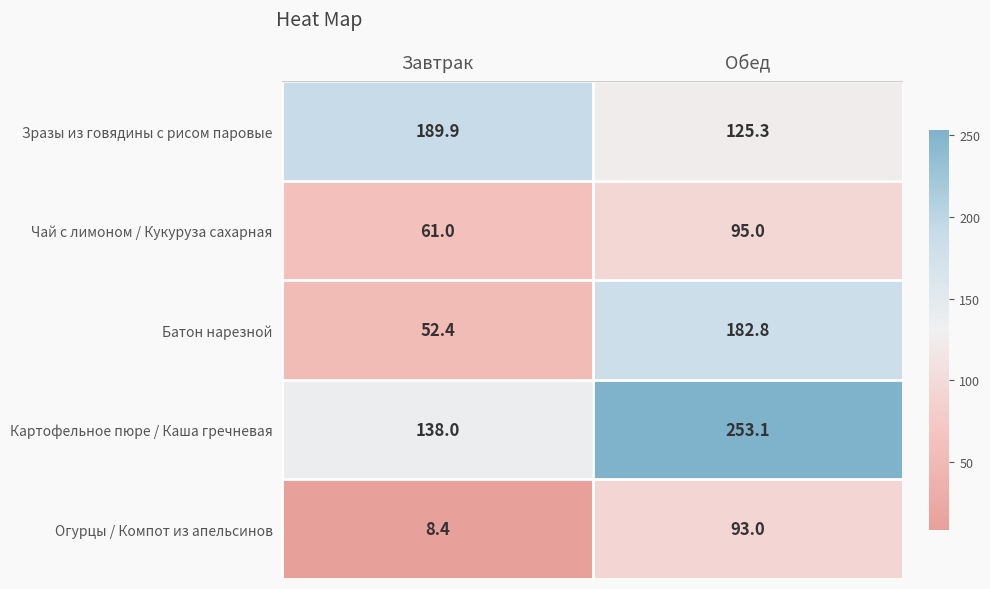

Rank the series by their maximum value, from lowest to highest.

Огурцы / Компот из апельсинов, Чай с лимоном / Кукуруза сахарная, Батон нарезной, Зразы из говядины с рисом паровые, Картофельное пюре / Каша гречневая